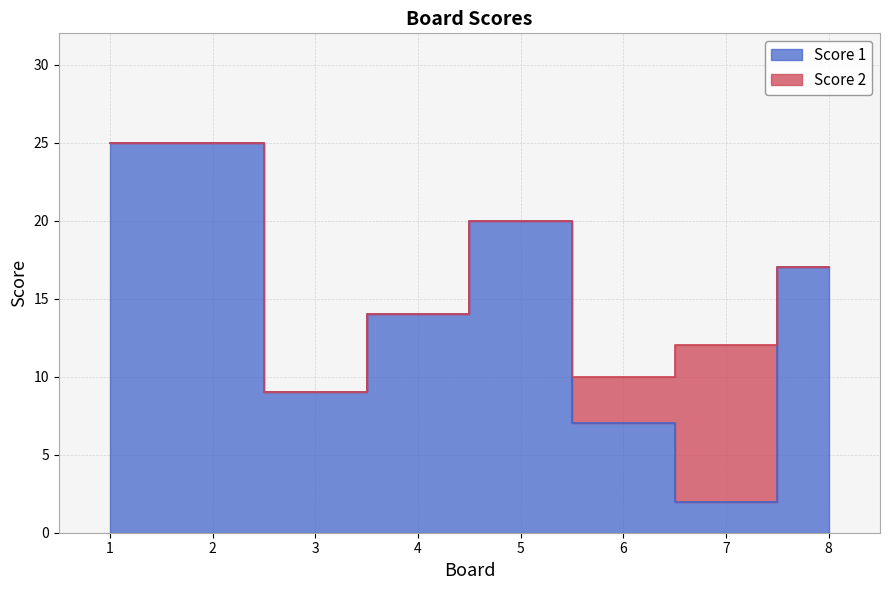

Rank the categories by value from highest to lowest.

1, 2, 5, 8, 4, 3, 6, 7